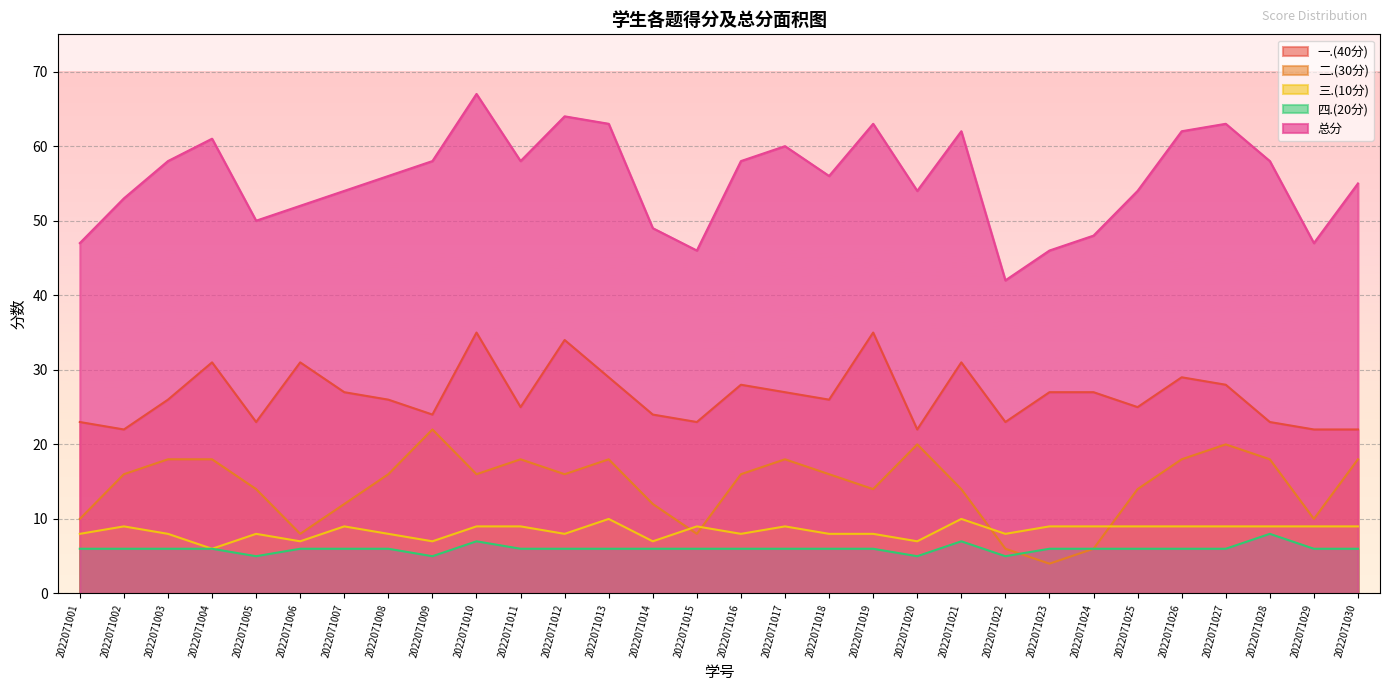

True or false: 四.(20分) and 三.(10分) cross at least once.

False